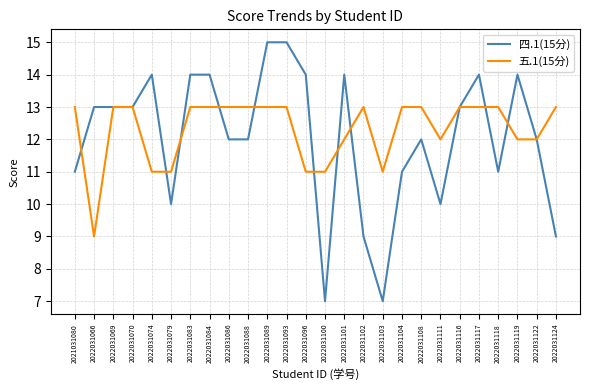

Reading left to right, what are all the values shown in this chart?

四.1(15分): 2021031080=11	2022031066=13	2022031069=13	2022031070=13	2022031074=14	2022031079=10	2022031083=14	2022031084=14	2022031086=12	2022031088=12	2022031089=15	2022031093=15	2022031096=14	2022031100=7	2022031101=14	2022031102=9	2022031103=7	2022031104=11	2022031108=12	2022031111=10	2022031116=13	2022031117=14	2022031118=11	2022031119=14	2022031122=12	2022031124=9
五.1(15分): 2021031080=13	2022031066=9	2022031069=13	2022031070=13	2022031074=11	2022031079=11	2022031083=13	2022031084=13	2022031086=13	2022031088=13	2022031089=13	2022031093=13	2022031096=11	2022031100=11	2022031101=12	2022031102=13	2022031103=11	2022031104=13	2022031108=13	2022031111=12	2022031116=13	2022031117=13	2022031118=13	2022031119=12	2022031122=12	2022031124=13